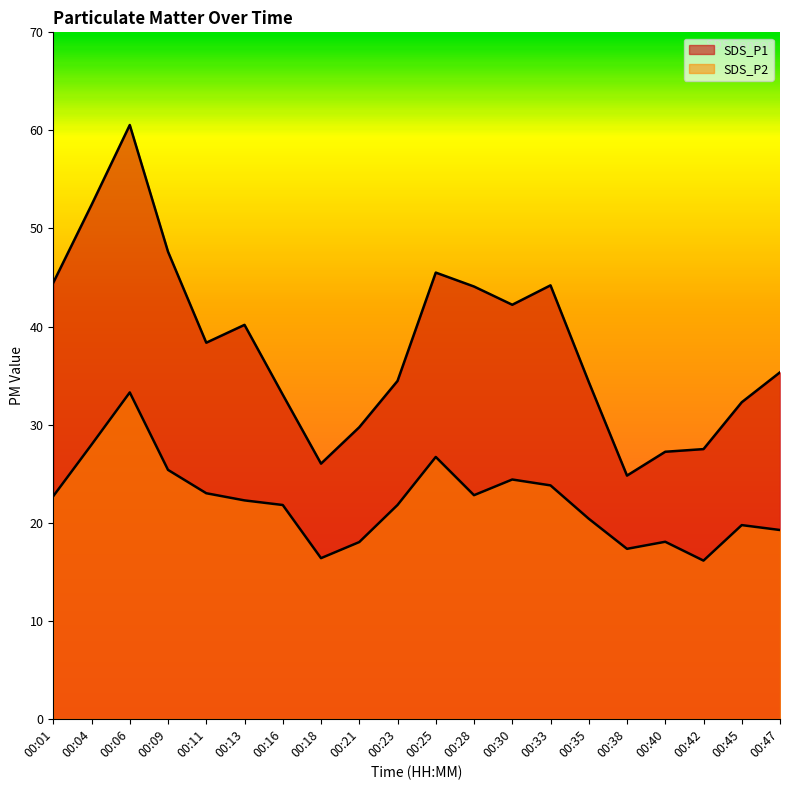

The value of SDS_P1 at 00:11 is 64.1. True or false?

False